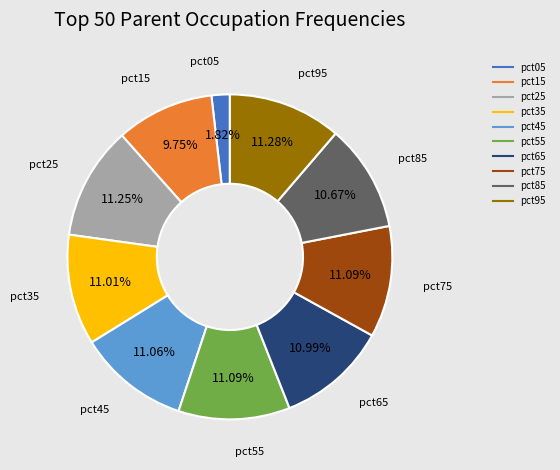

Count the number of slices in the pie.

10